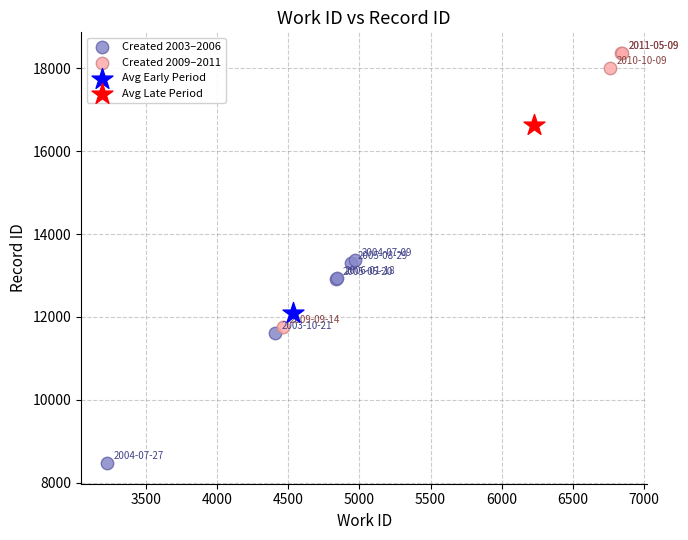

Which series reaches the minimum Y coordinate?

Created 2003–2006